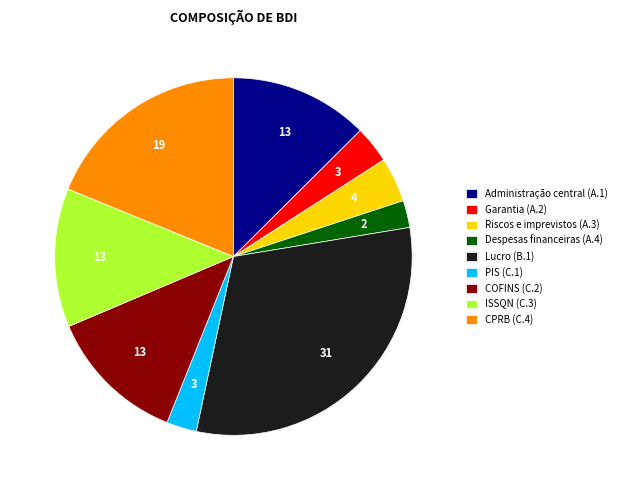

True or false: PIS (C.1) accounts for 11% of the total.

False